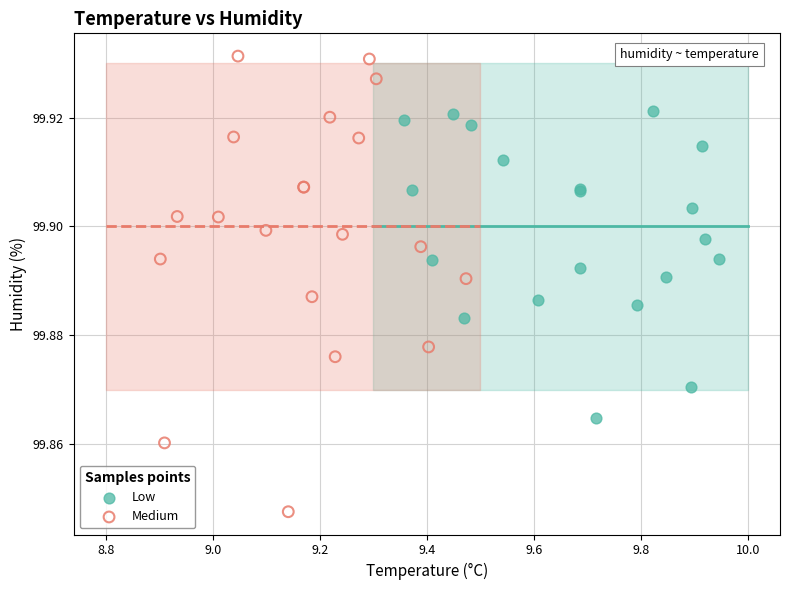

Which series has the largest Y range (max minus min)?

Medium